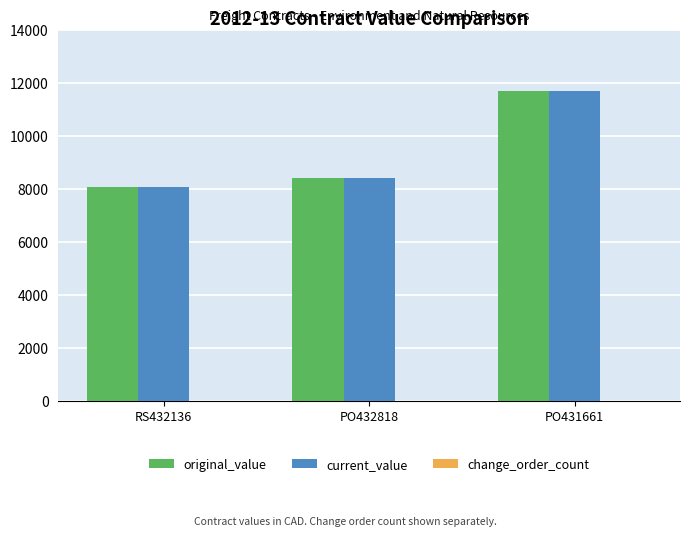

Where is current_value nearest to the value 9864?

PO432818